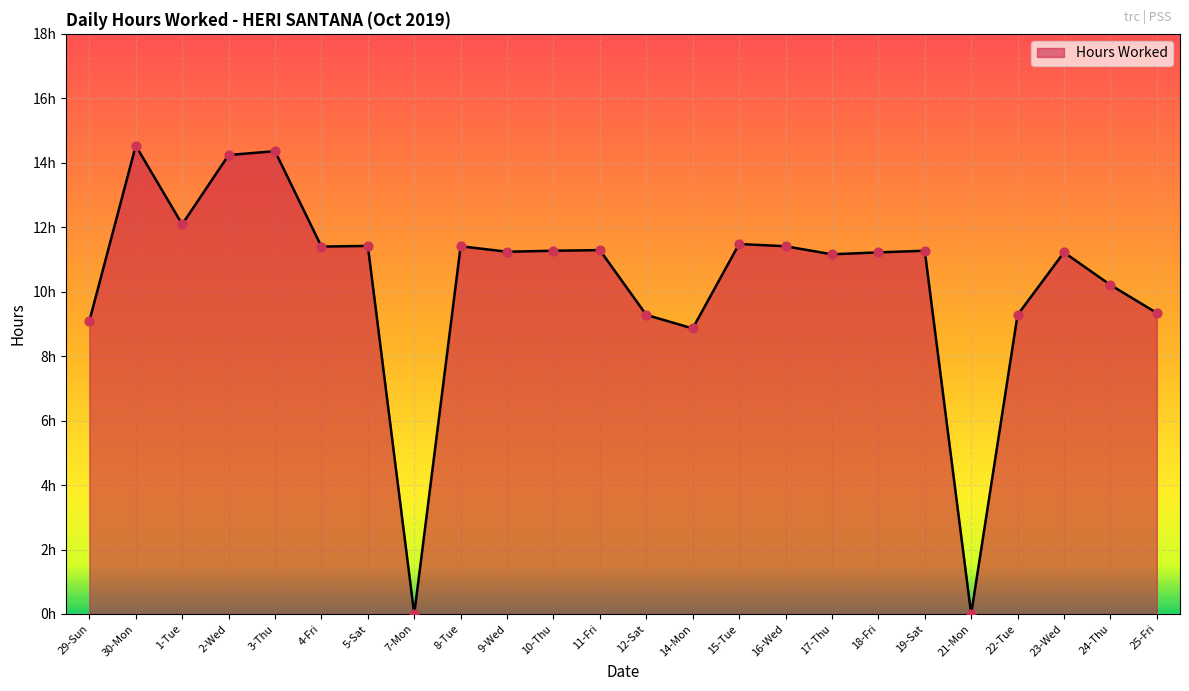

Between 8-Tue and 1-Tue, which is larger?

1-Tue